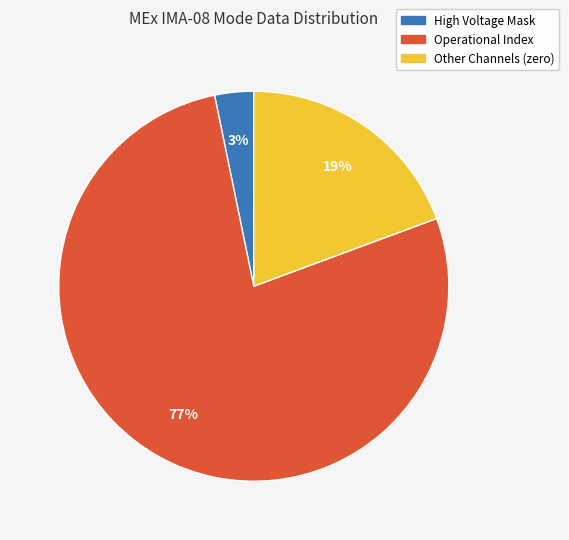

Does any single category account for the majority?

Yes